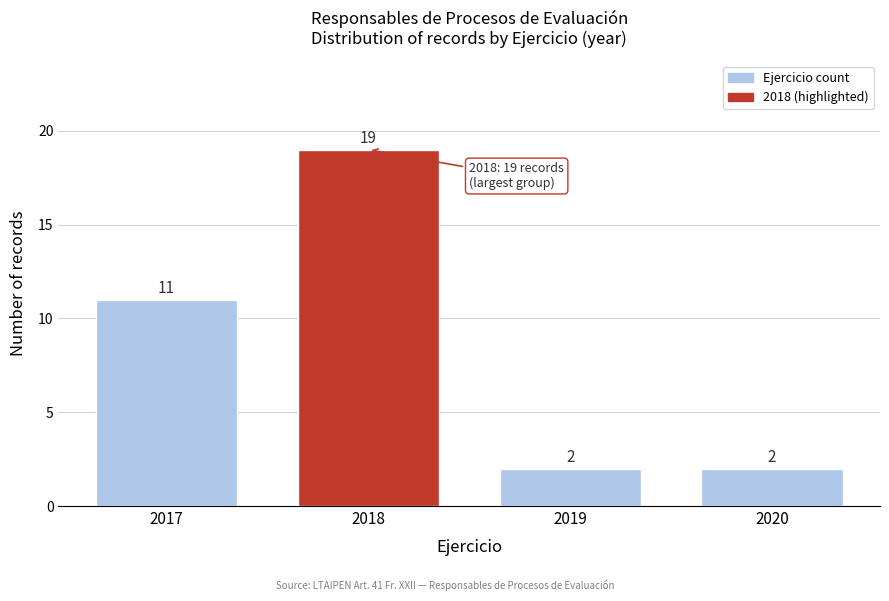

Reading left to right, what are all the values shown in this chart?

11	19	2	2